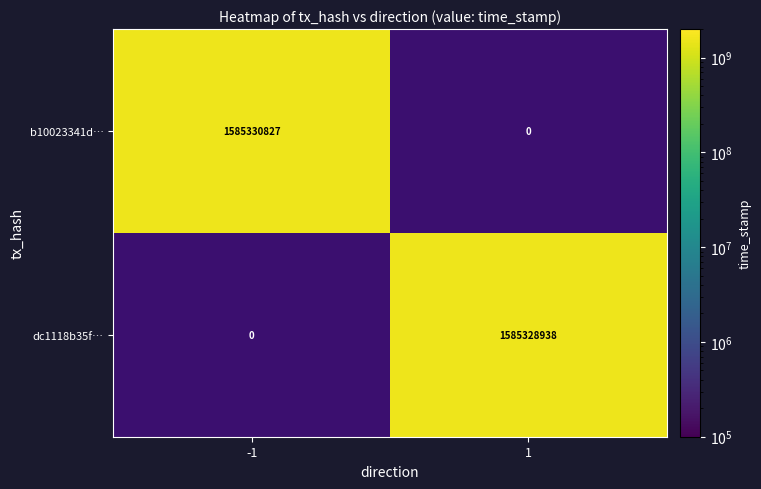

Is it true that b10023341d… equals 2517905973 at -1?

False